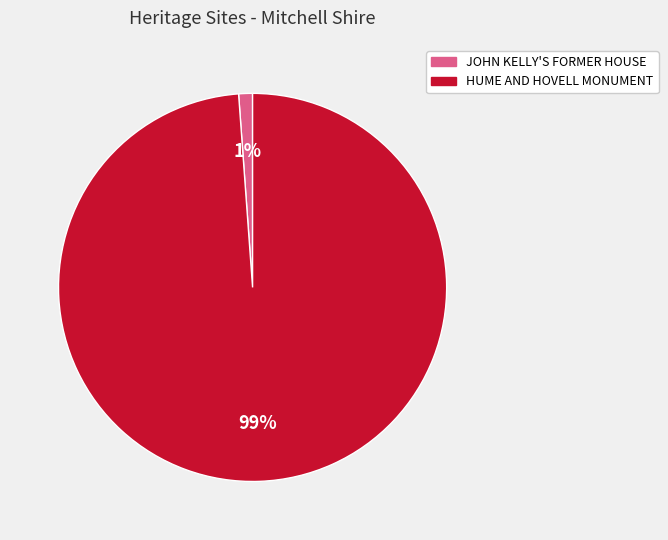

Which slice represents more than half of the pie?

HUME AND HOVELL MONUMENT